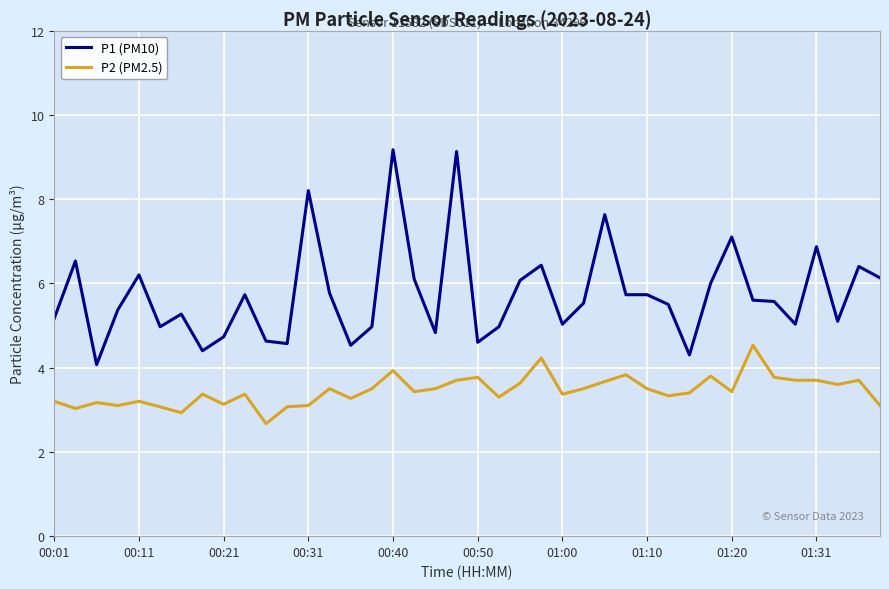

Which series has the widest spread of values?

P1 (PM10)